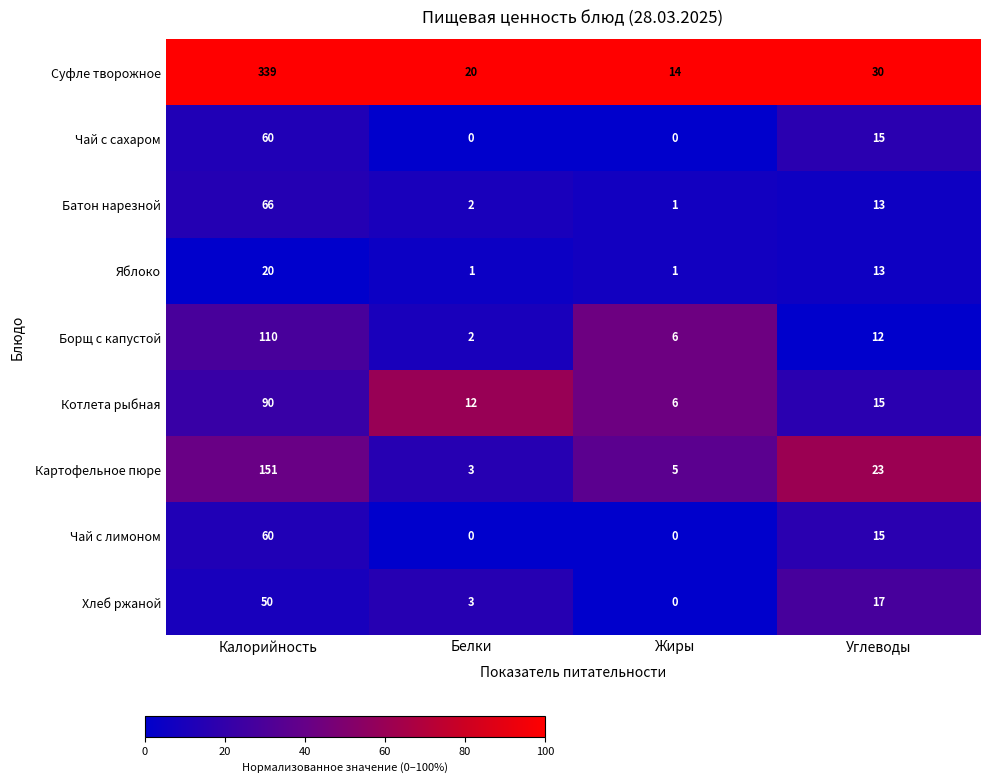

At which label does Чай с сахаром first exceed 15?

Калорийность